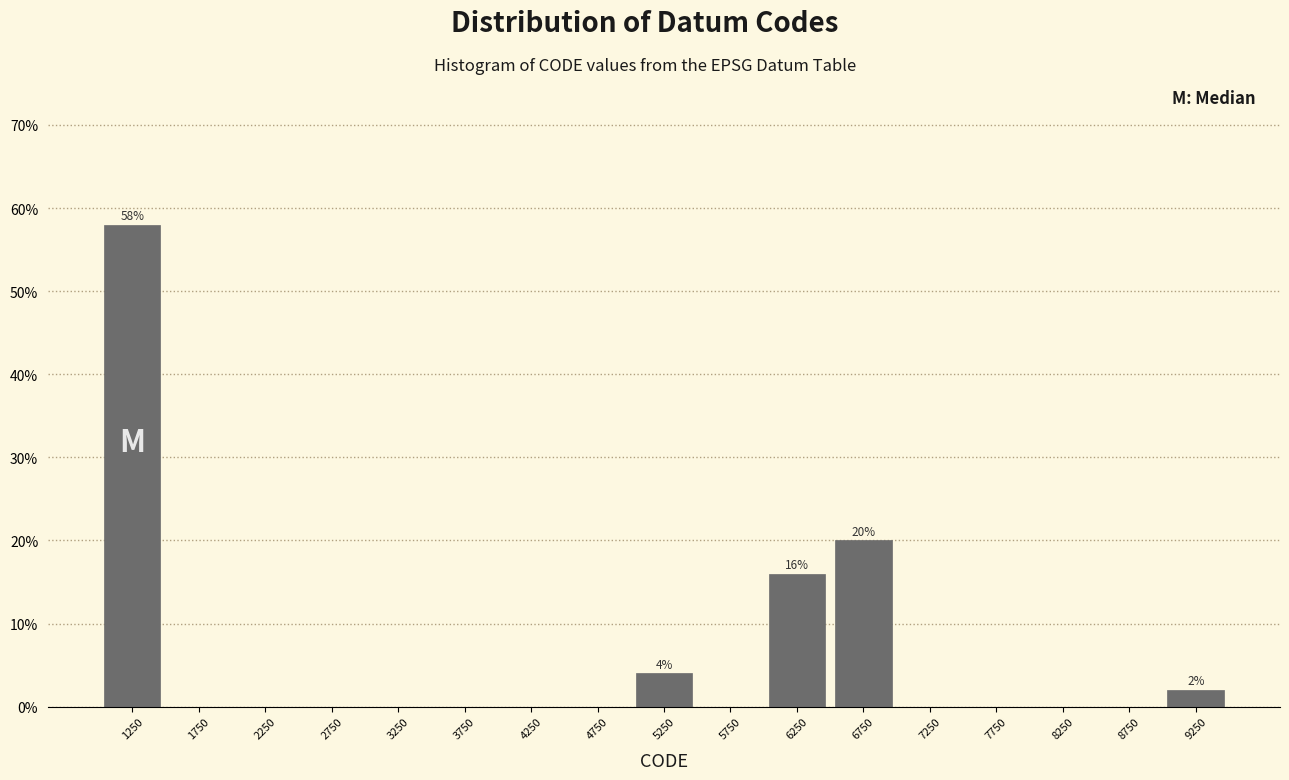

Over which range of the x-axis is the bar tallest?

1000 to 1500